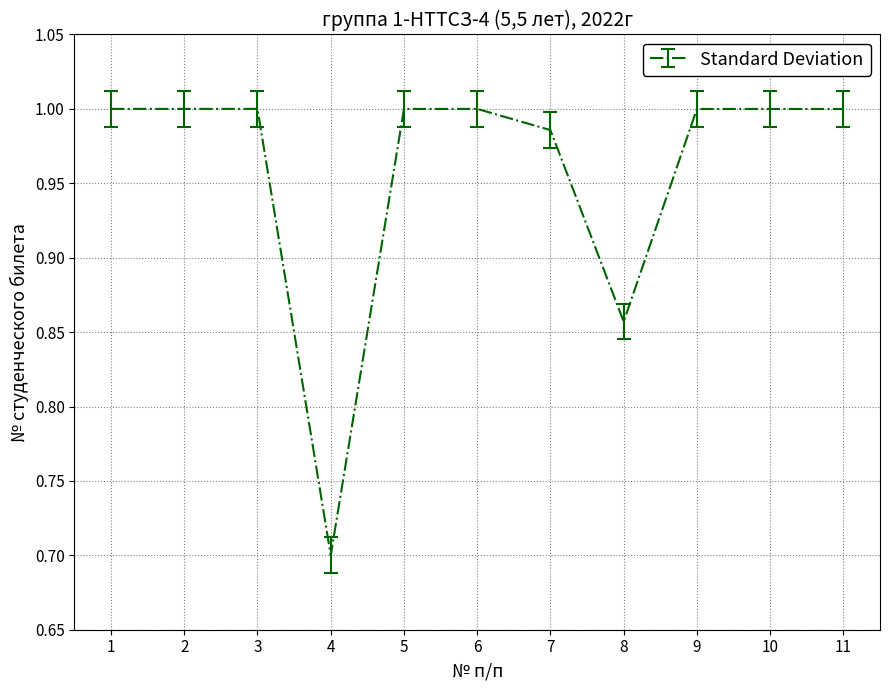

At which category does the chart reach its minimum across all series?

4